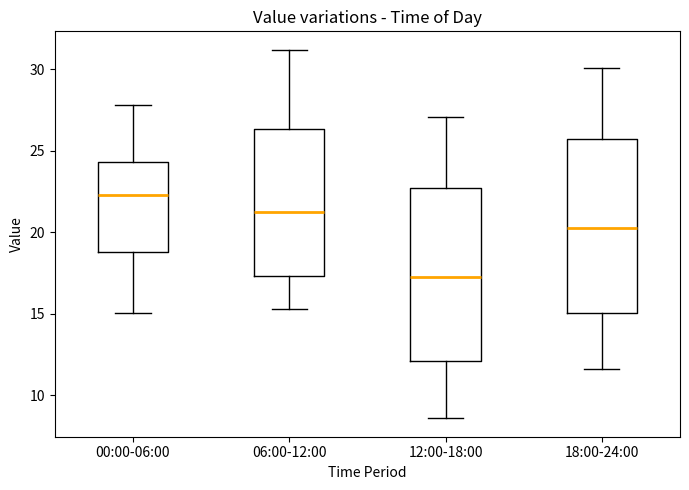

Which box's median line is the lowest?

12:00-18:00